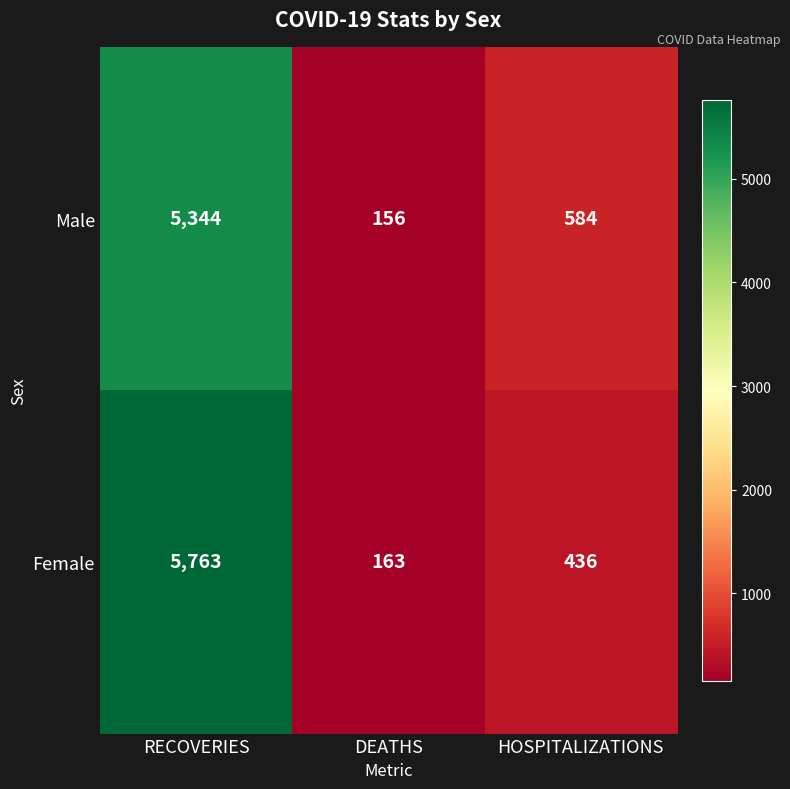

The value of Female at HOSPITALIZATIONS is 270. True or false?

False